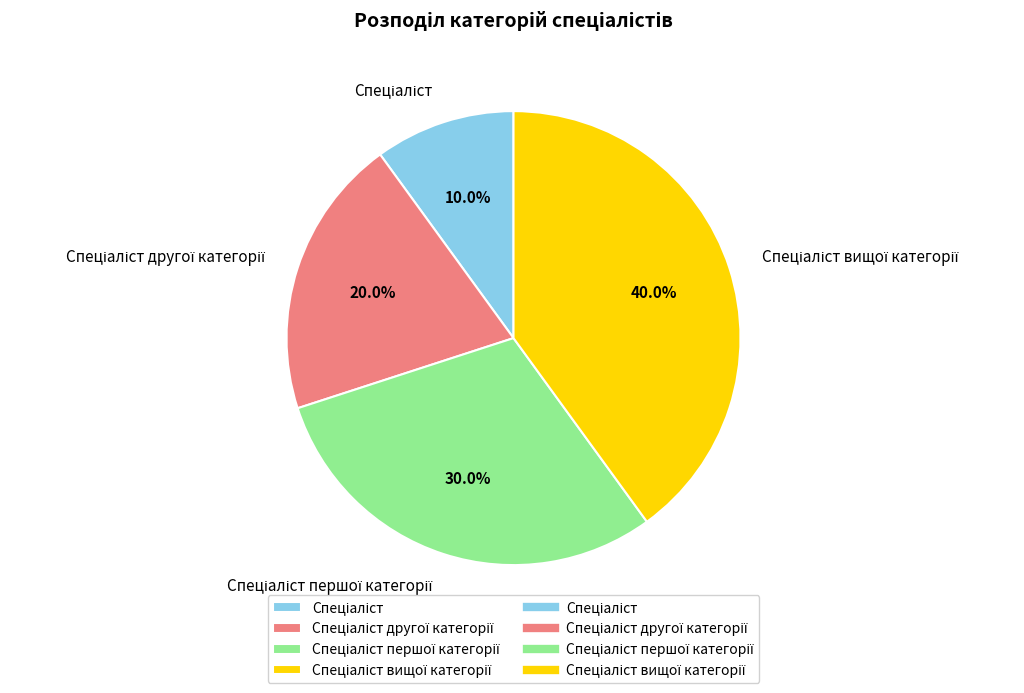

Is there a majority slice in this chart?

No